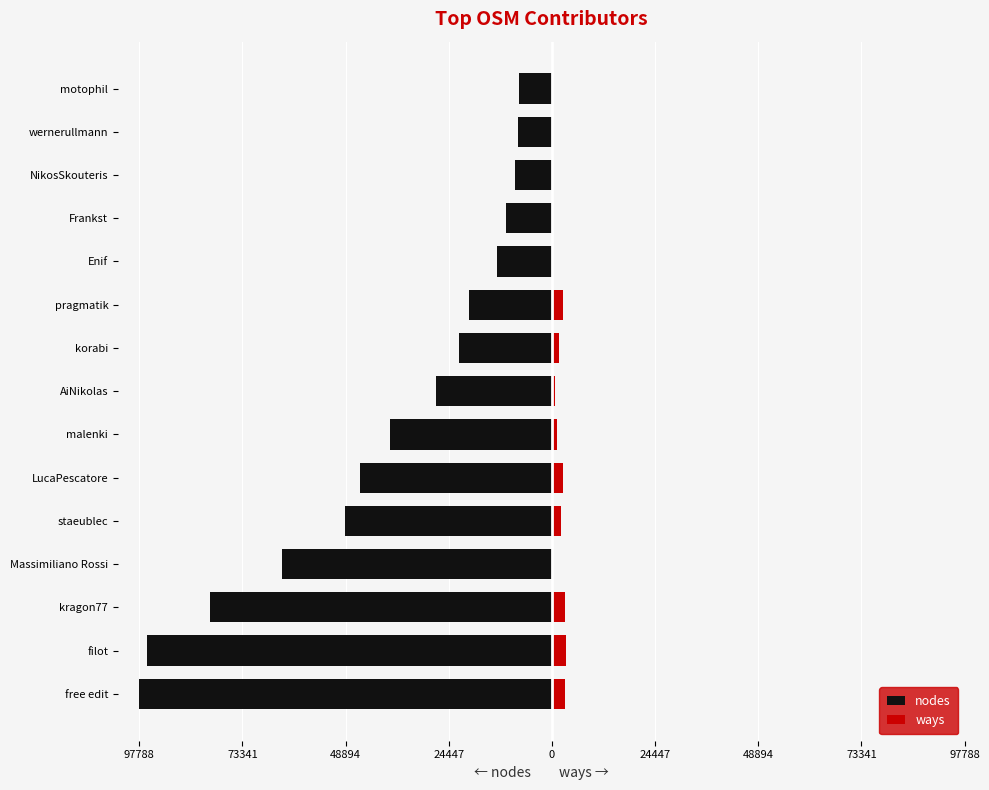

What is the minimum value shown in the chart?

-97788